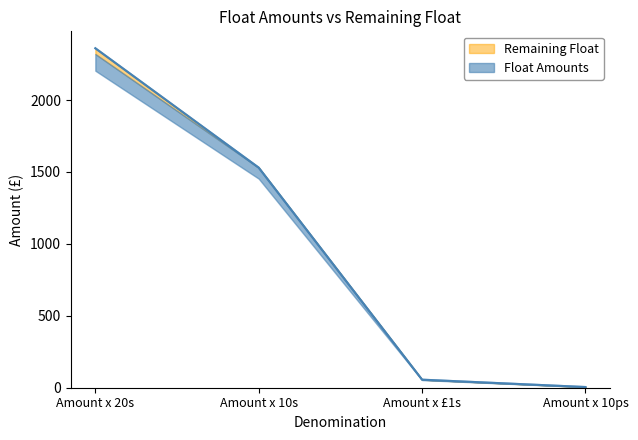

At which label does Float Amounts reach its minimum?

Amount x 10ps